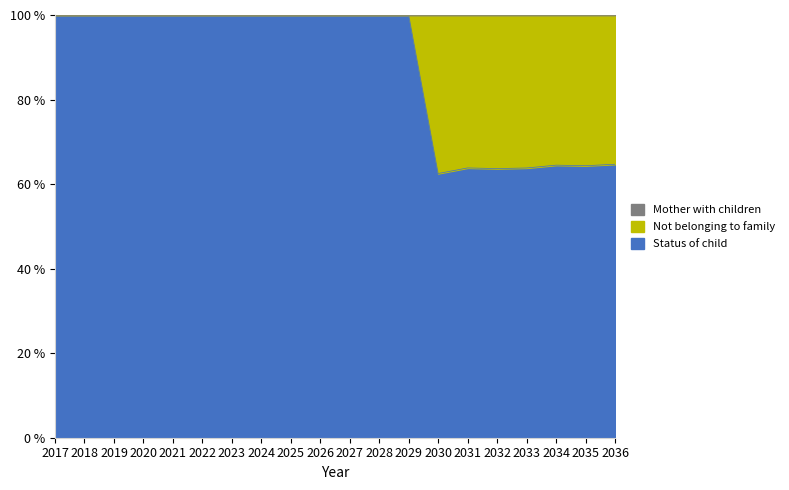

The chart shows a value of 100.0 at 2018. True or false?

True